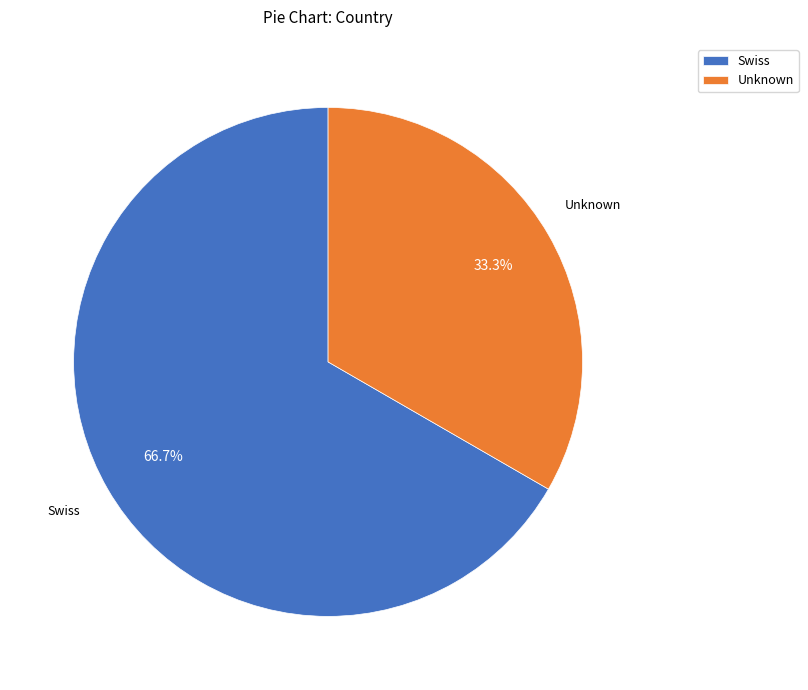

Count the number of slices in the pie.

2